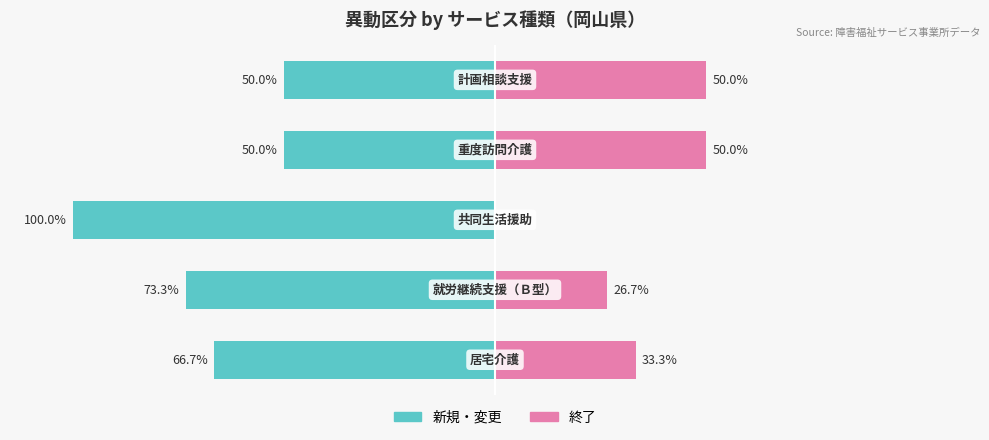

Are the bars grouped side by side (vs. stacked)?

Yes